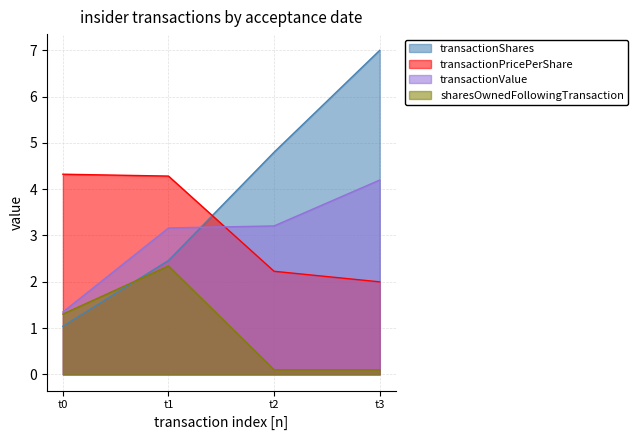

How many values in the transactionShares series exceed 4?

2